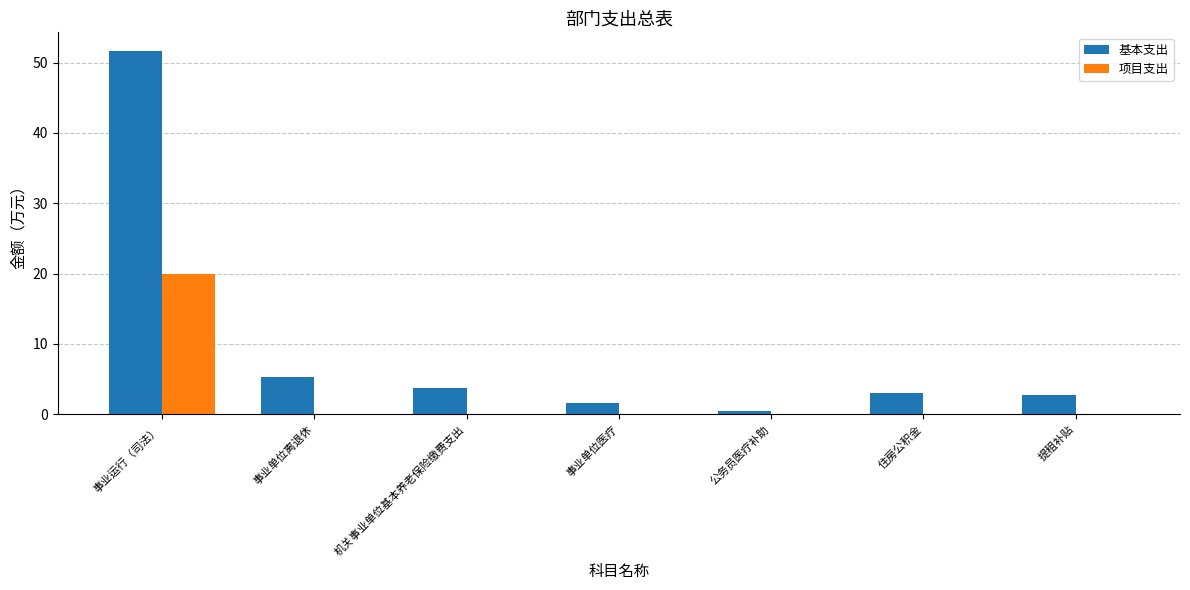

Which series has the largest range (max minus min)?

基本支出